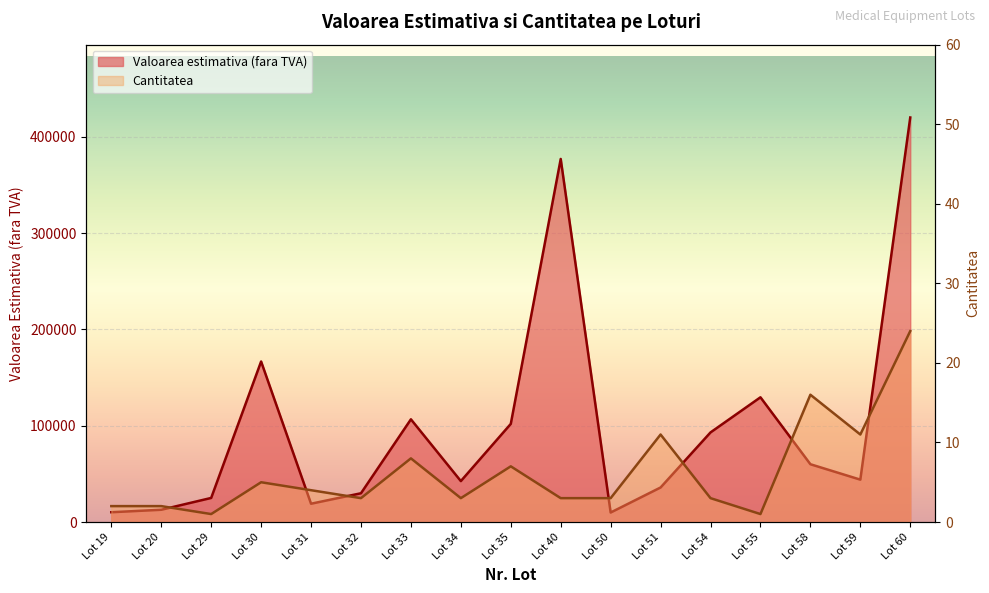

True or false: Valoarea estimativa (fara TVA) and Cantitatea cross at least once.

False